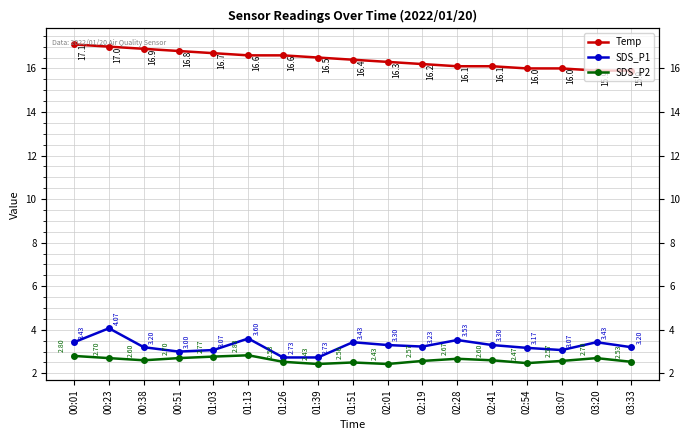

How many lines are shown in the chart?

3